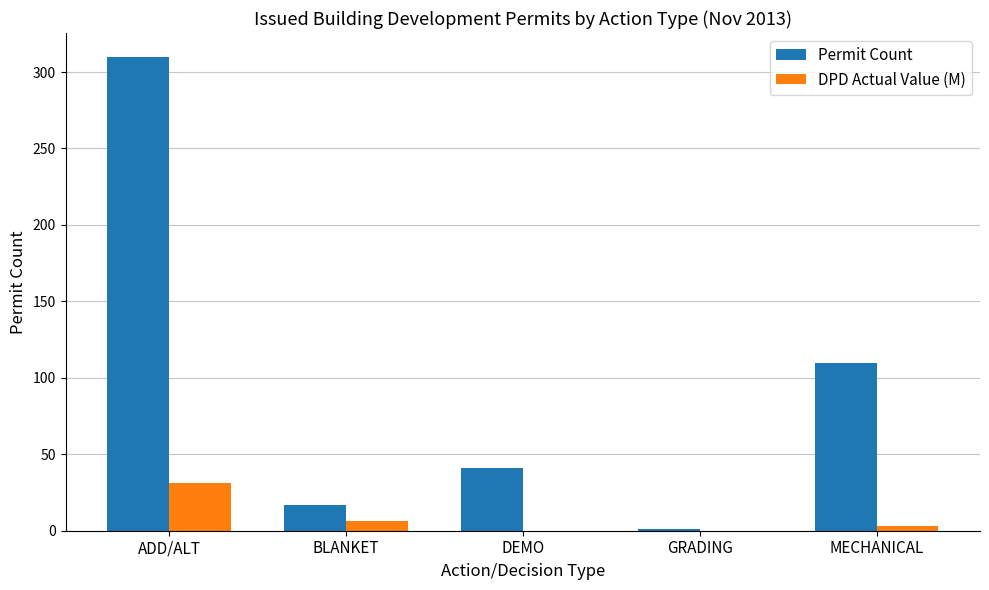

Which series has the largest total across all categories?

Permit Count